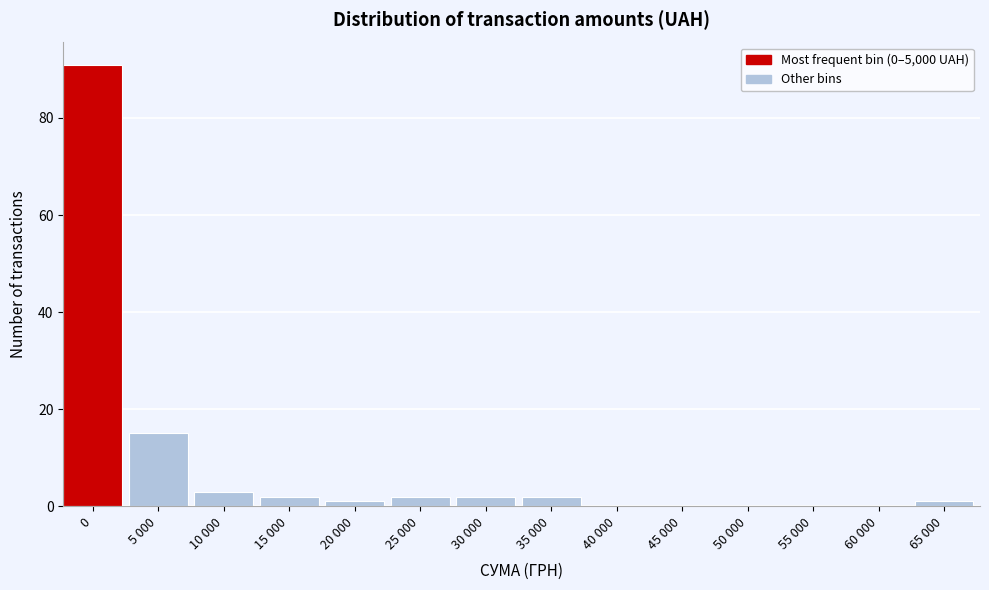

Reading right to left, what are all the values shown in this chart?

65 000=1	60 000=0	55 000=0	50 000=0	45 000=0	40 000=0	35 000=2	30 000=2	25 000=2	20 000=1	15 000=2	10 000=3	5 000=15	0=91